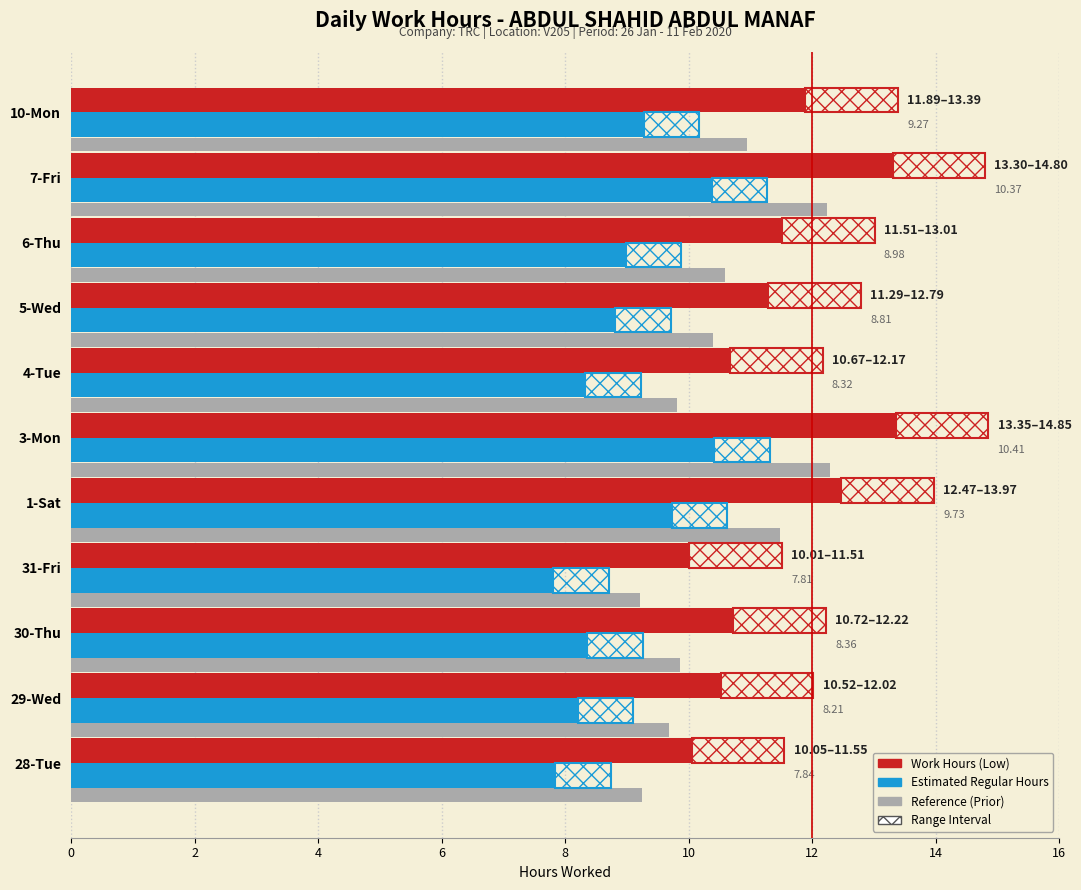

What are all the series names shown in the legend?

Work Hours (Low), Estimated Regular Hours, Reference (Prior)